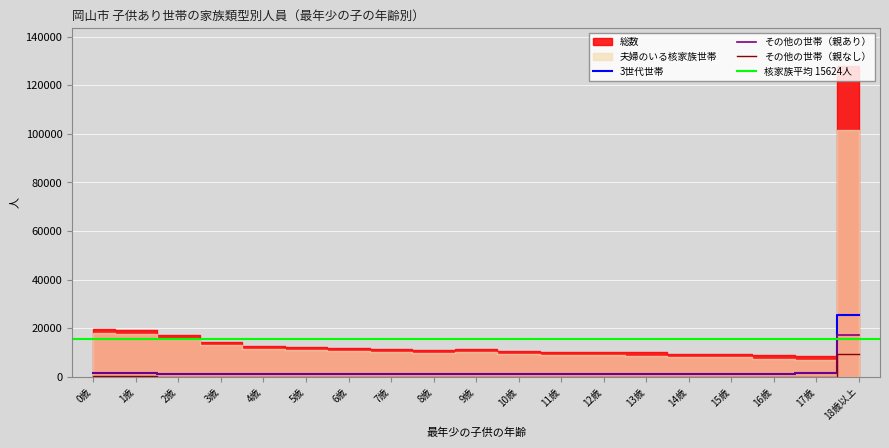

At which label does 夫婦のいる核家族世帯 reach its minimum?

8歳